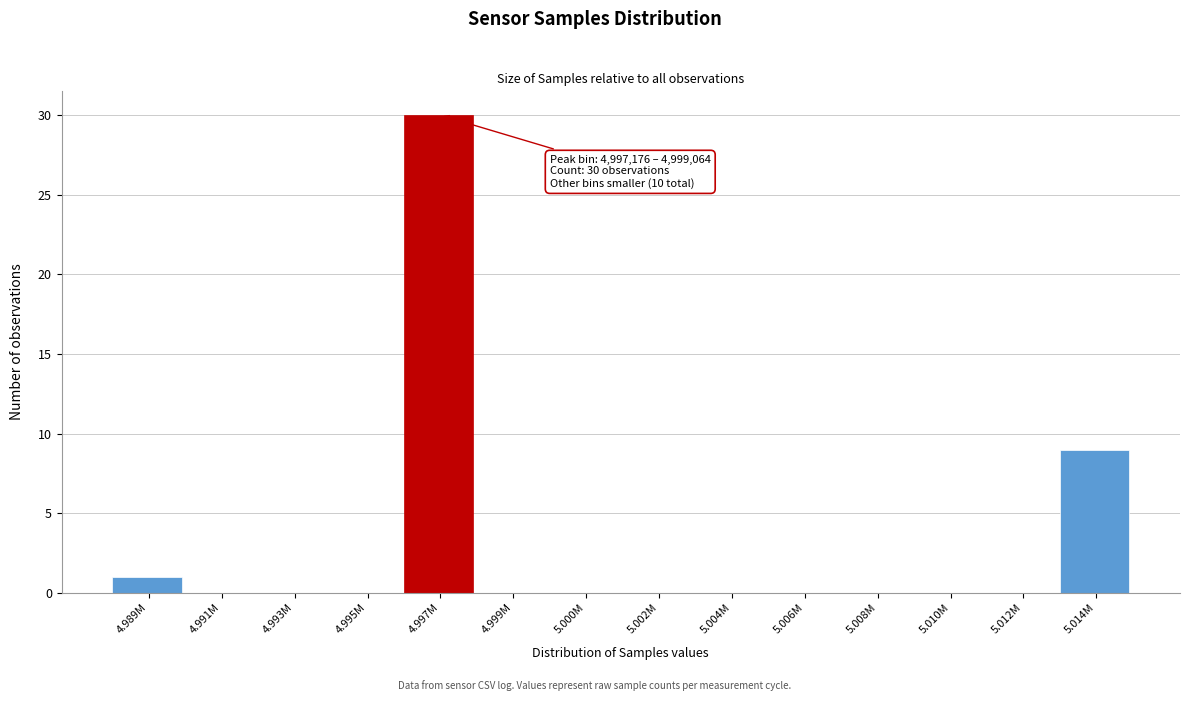

Reading right to left, what are all the values shown in this chart?

5.014M=9	5.012M=0	5.010M=0	5.008M=0	5.006M=0	5.004M=0	5.002M=0	5.000M=0	4.999M=0	4.997M=30	4.995M=0	4.993M=0	4.991M=0	4.989M=1